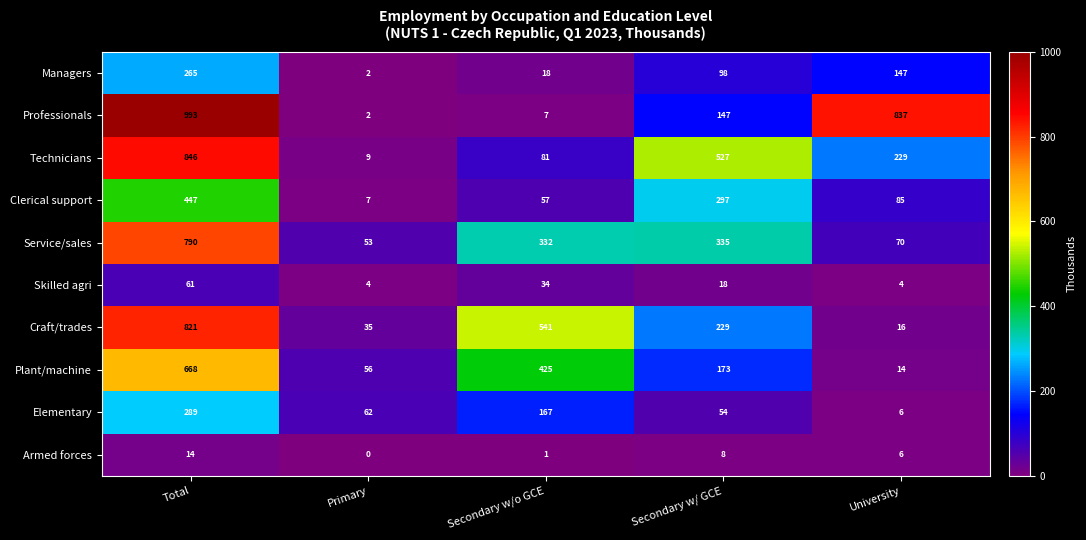

At which label does Service/sales reach its minimum?

Primary